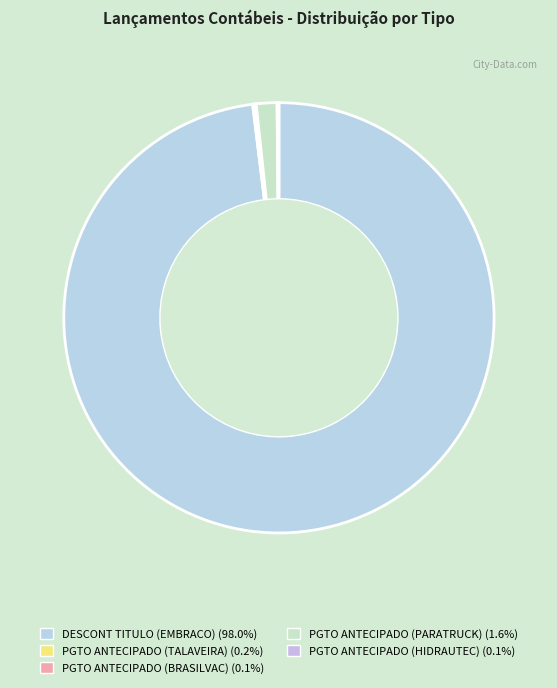

What is the majority slice?

DESCONT TITULO (EMBRACO)